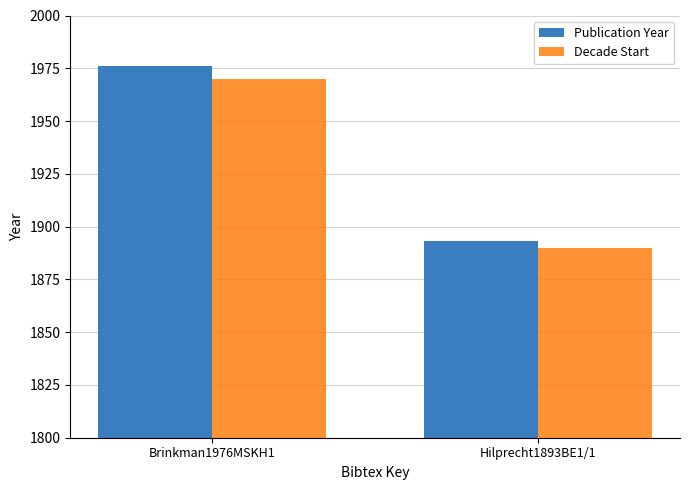

Which label corresponds to the largest value in the chart?

Brinkman1976MSKH1